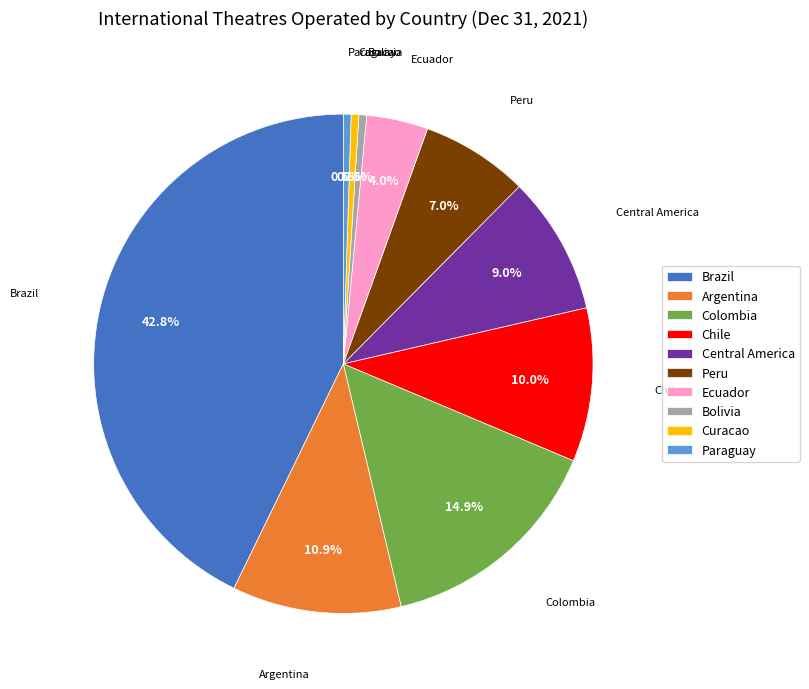

What is the largest slice in the pie chart?

Brazil